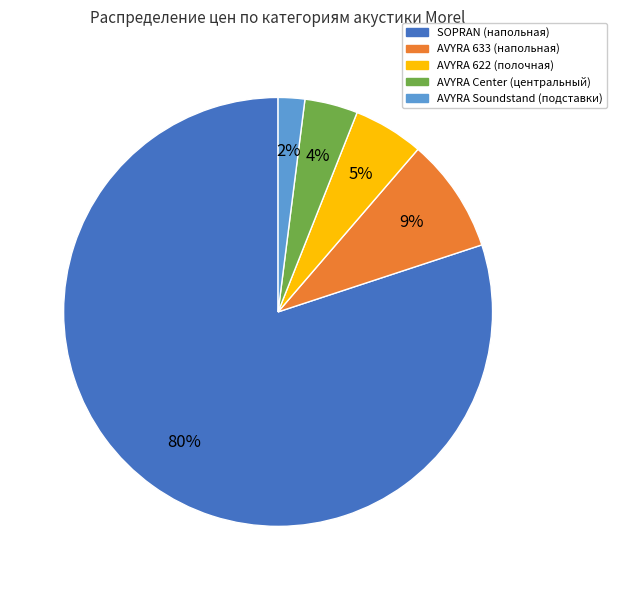

Count the number of slices in the pie.

5